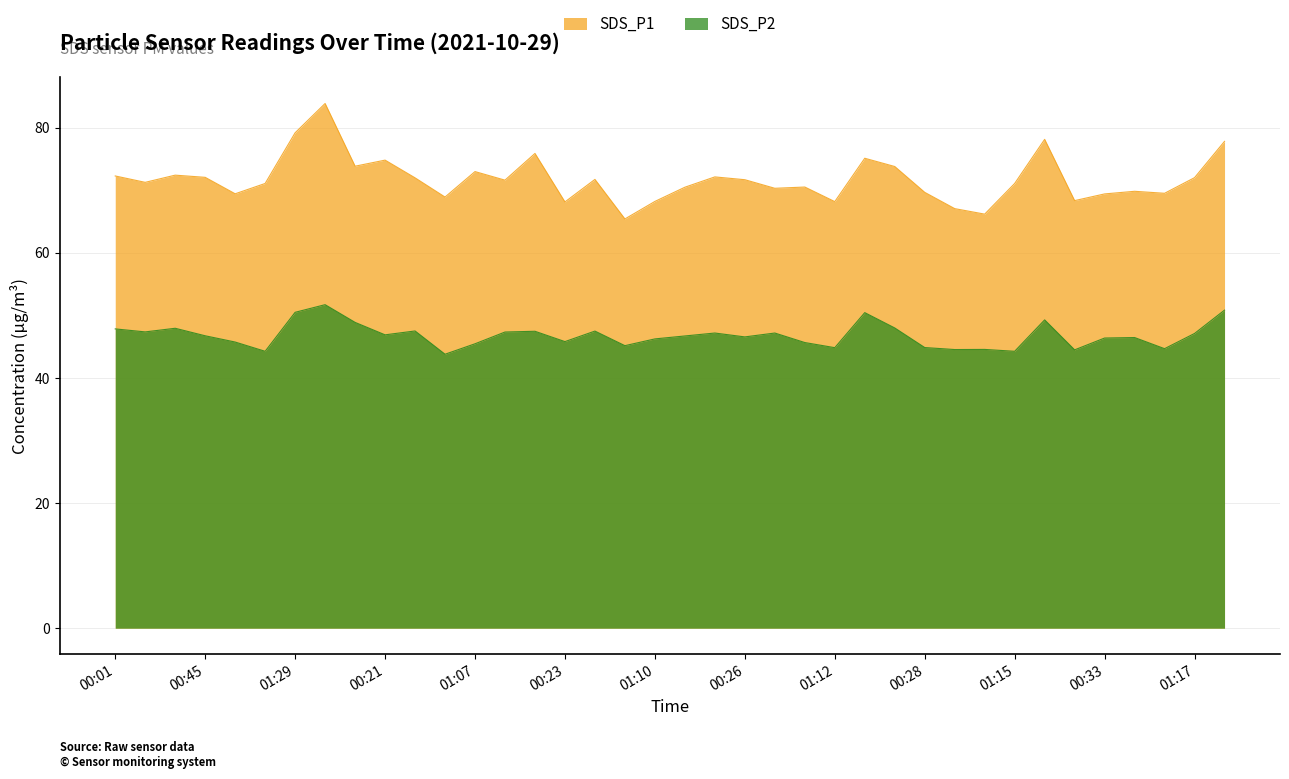

The value of SDS_P2 at 00:28 is 28.3. True or false?

False